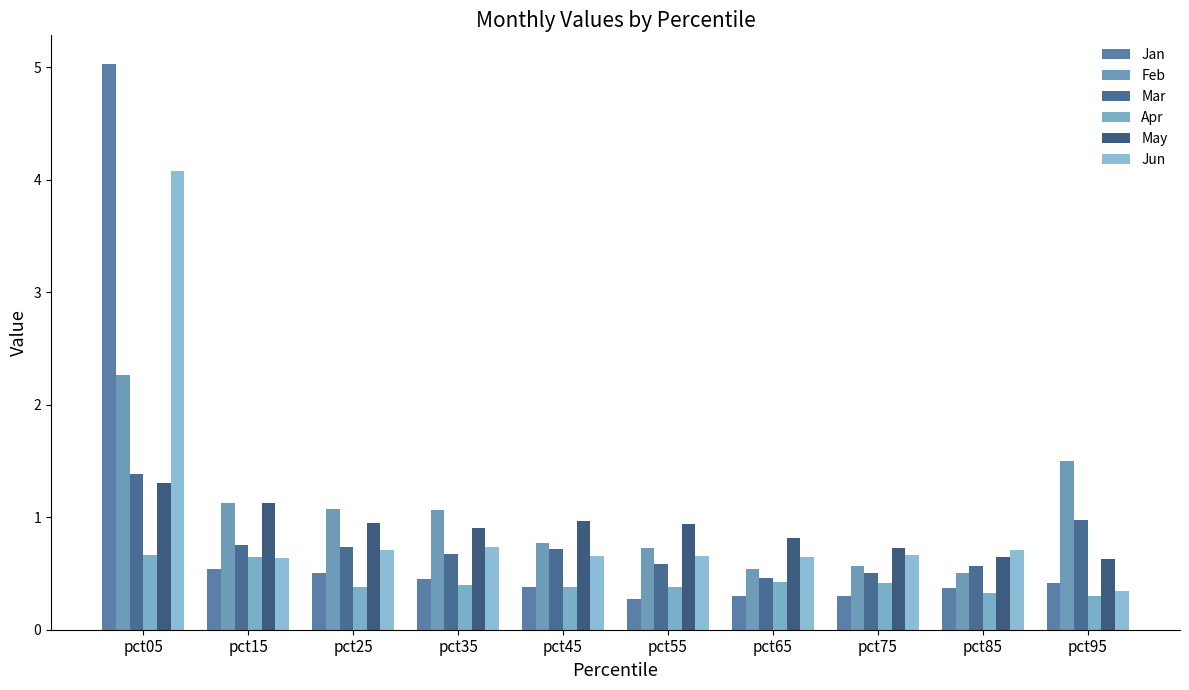

Reading right to left, what are all the values shown in this chart?

Jan: 0.4	0.4	0.3	0.3	0.3	0.4	0.4	0.5	0.5	5.0
Feb: 1.5	0.5	0.6	0.5	0.7	0.8	1.1	1.1	1.1	2.3
Mar: 1.0	0.6	0.5	0.5	0.6	0.7	0.7	0.7	0.8	1.4
Apr: 0.3	0.3	0.4	0.4	0.4	0.4	0.4	0.4	0.6	0.7
May: 0.6	0.7	0.7	0.8	0.9	1.0	0.9	0.9	1.1	1.3
Jun: 0.3	0.7	0.7	0.6	0.7	0.7	0.7	0.7	0.6	4.1